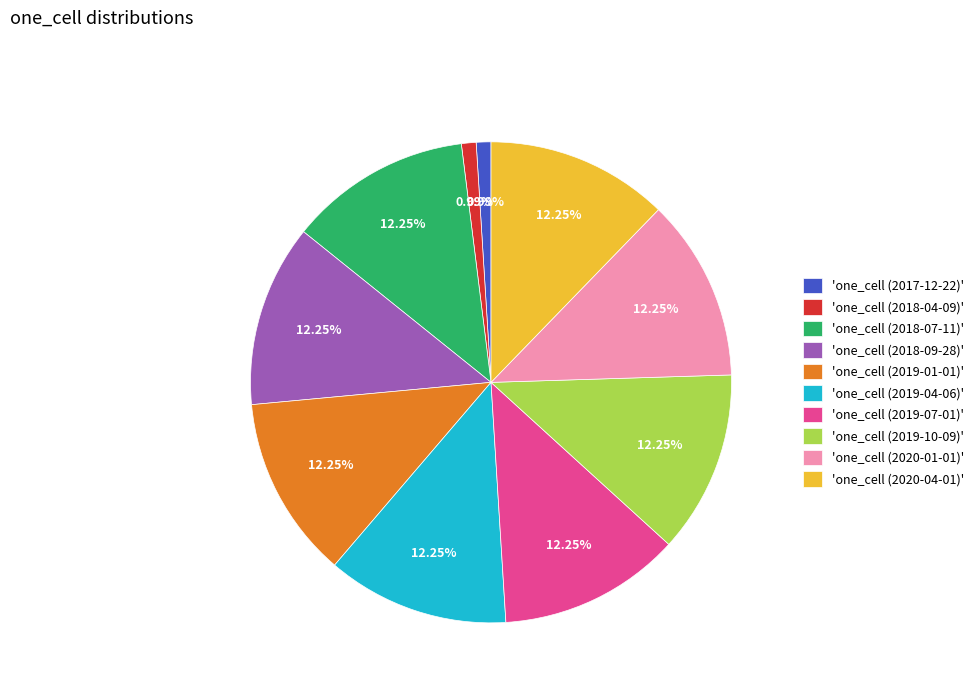

Is the sum of 'one_cell (2018-04-09)' and 'one_cell (2017-12-22)' greater than half?

No